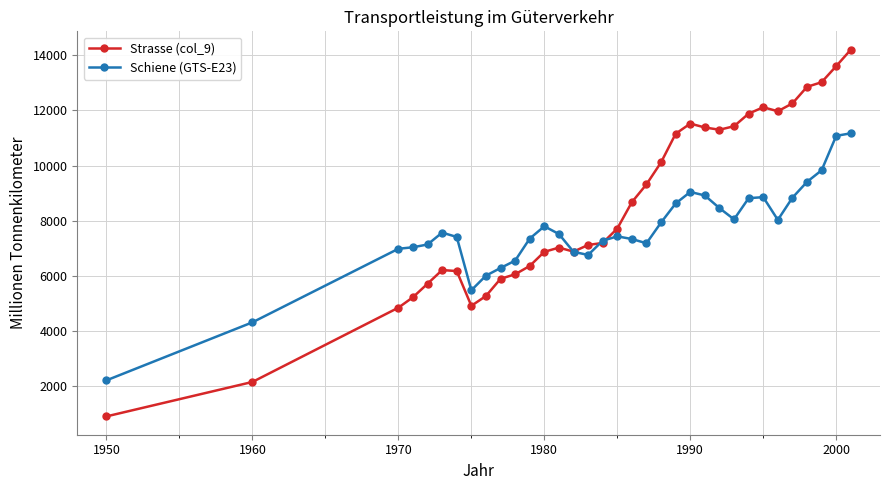

Which series has the widest spread of values?

Strasse (col_9)